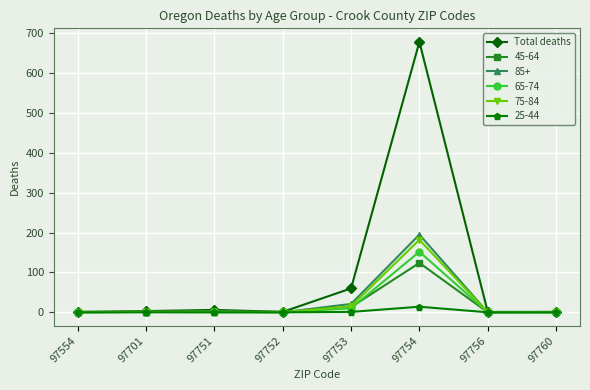

Is it true that 45-64 equals 0 at 97760?

True